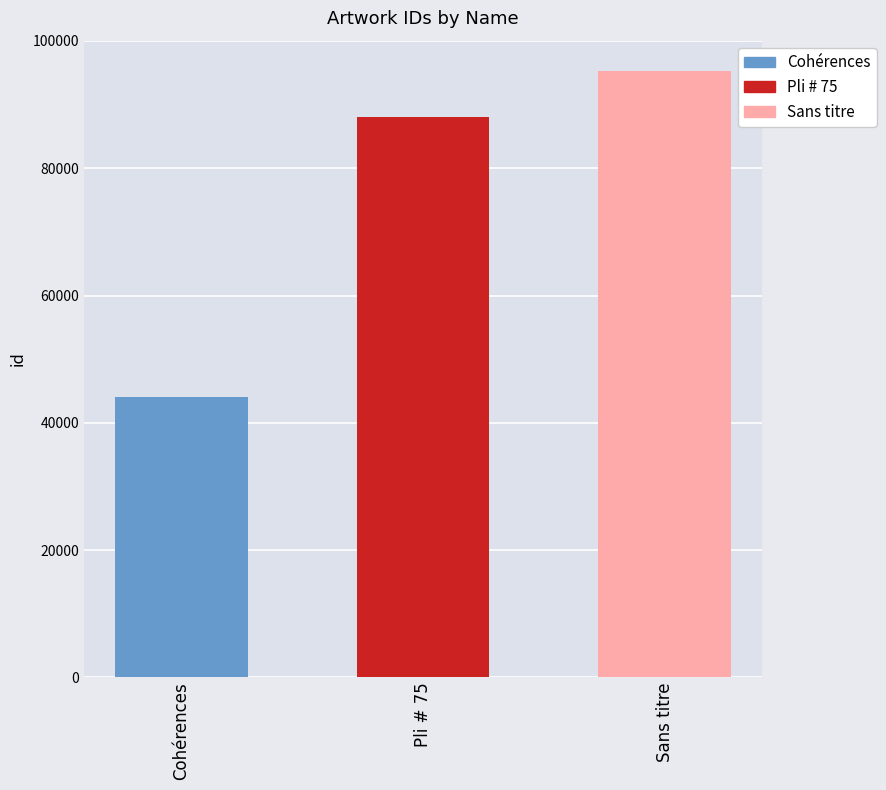

What is the sum of all values?

227378